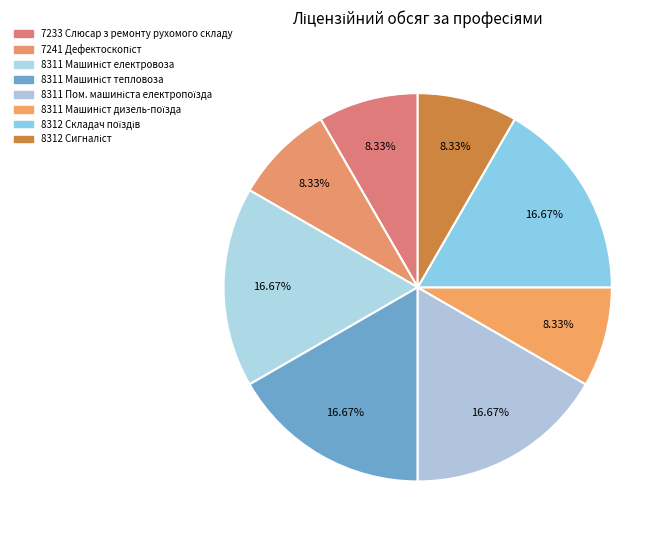

True or false: 8312 Складач поїздів accounts for 7% of the total.

False